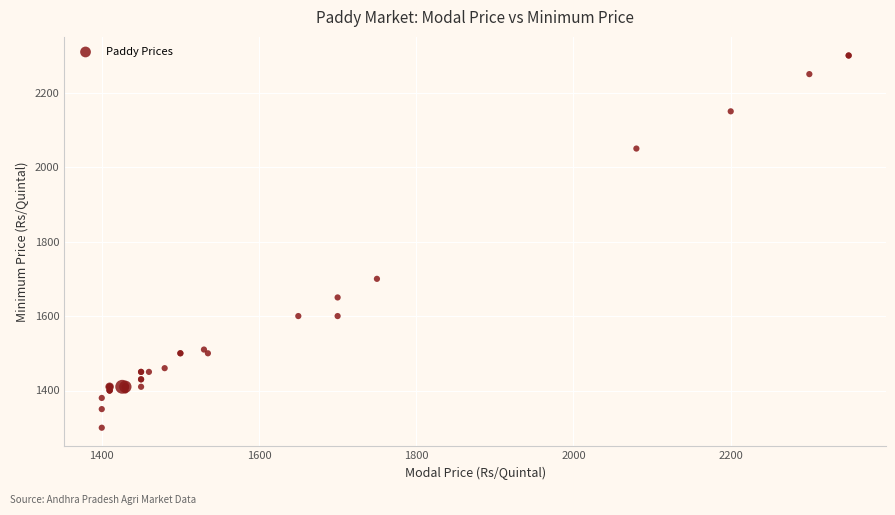

What Y value in the scatter plot is closest to 1800?

1700